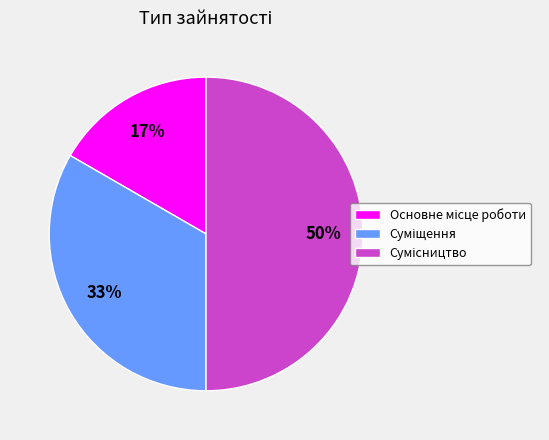

To the nearest percent, what is the average slice percentage?

33%